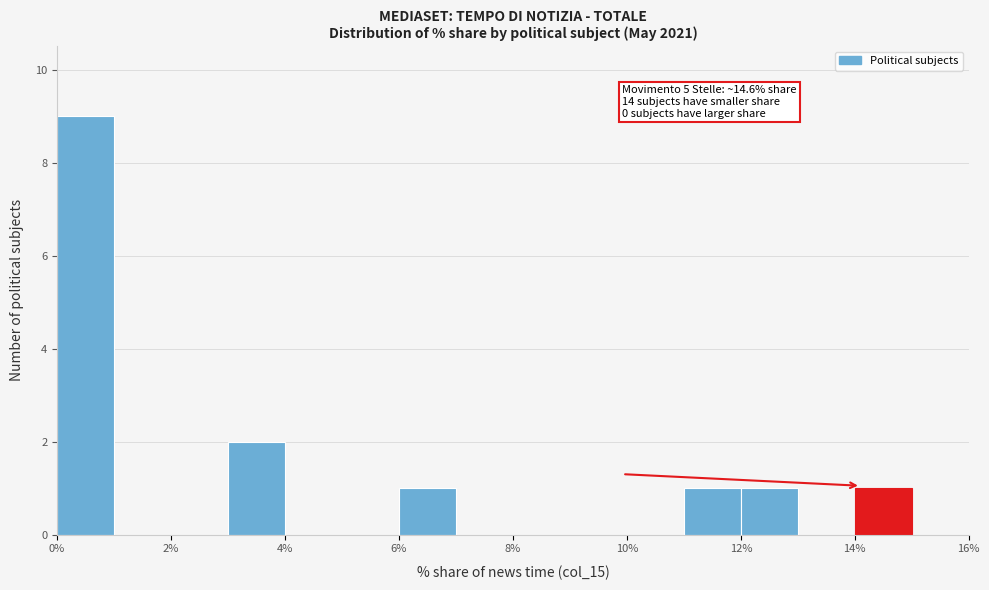

Over which range of the x-axis is the bar tallest?

0 to 1